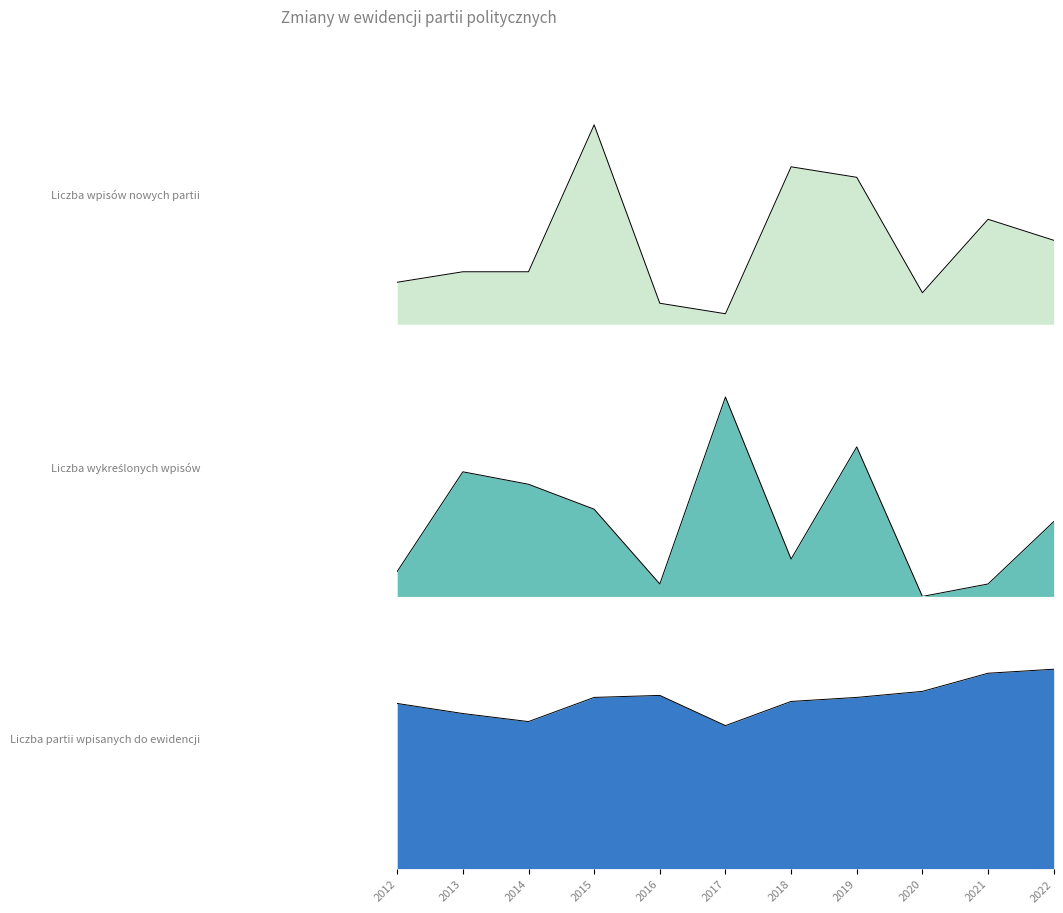

Which label corresponds to the largest value in the chart?

2022